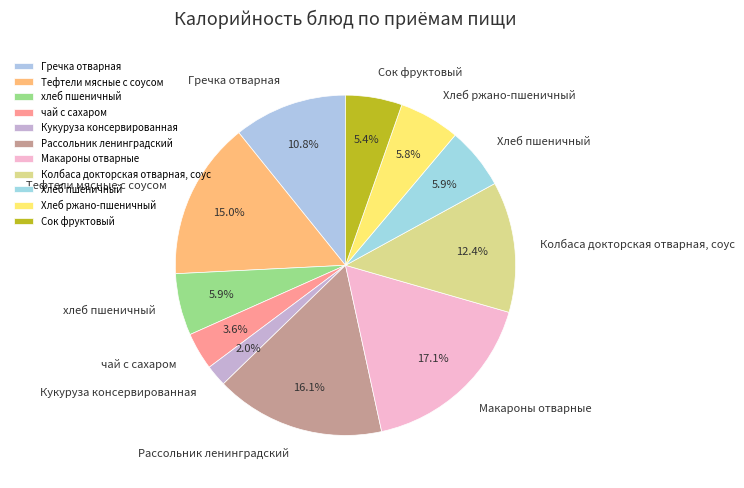

How many slices are in this pie chart?

11